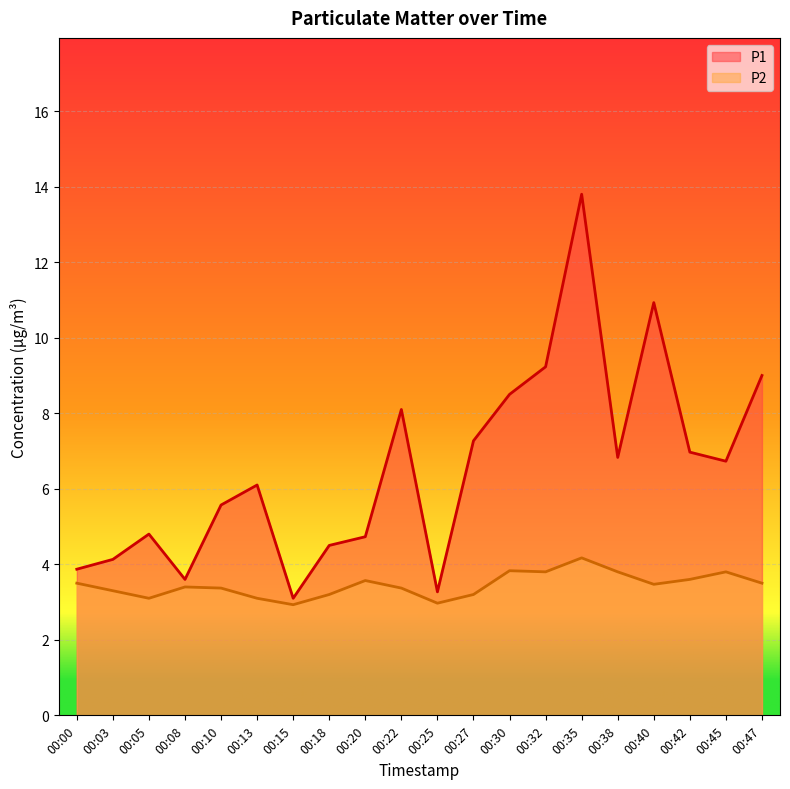

True or false: P2 has a value of 3.1 at 00:13.

True